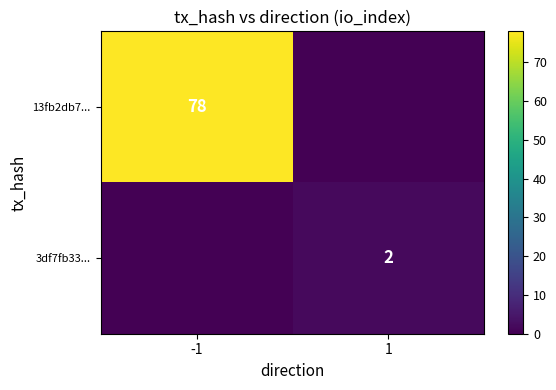

The value of 3df7fb33... at 1 is 2. True or false?

True